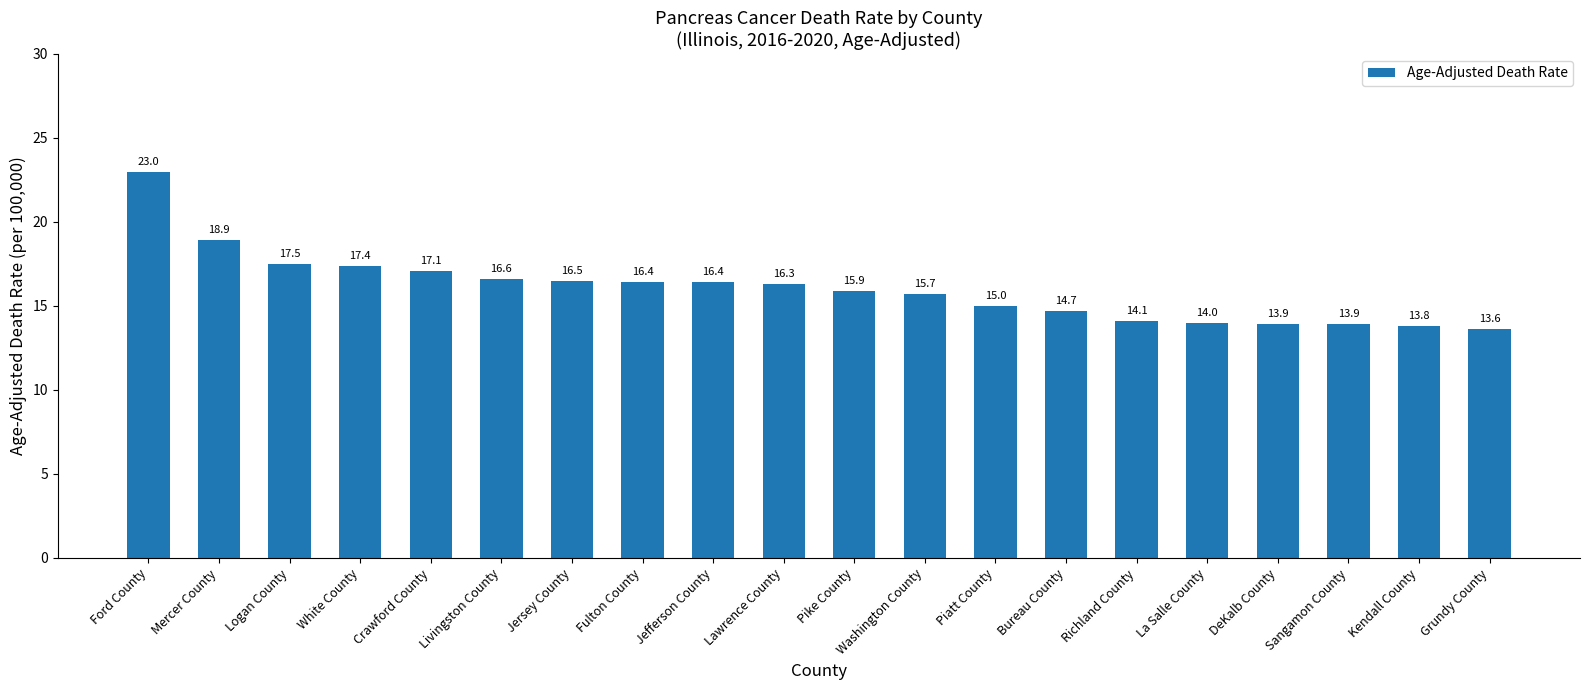

True or false: the data shows 13.9 at DeKalb County.

True